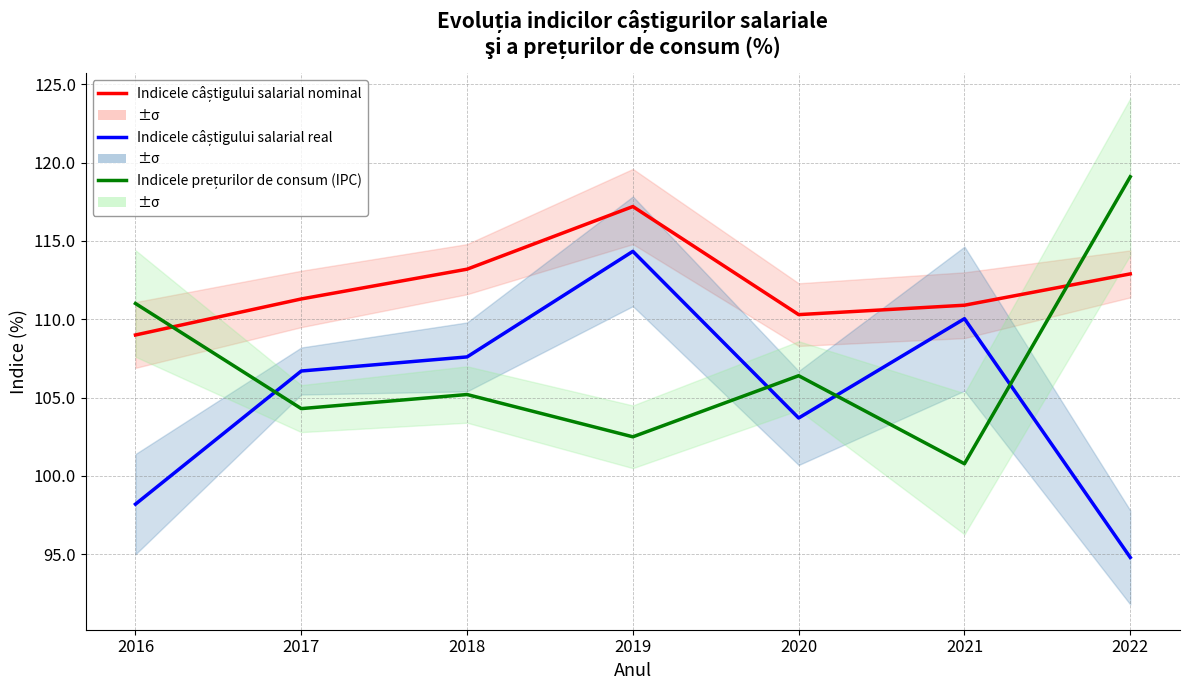

At which label is Indicele câștigului salarial nominal closest to 113?

2022